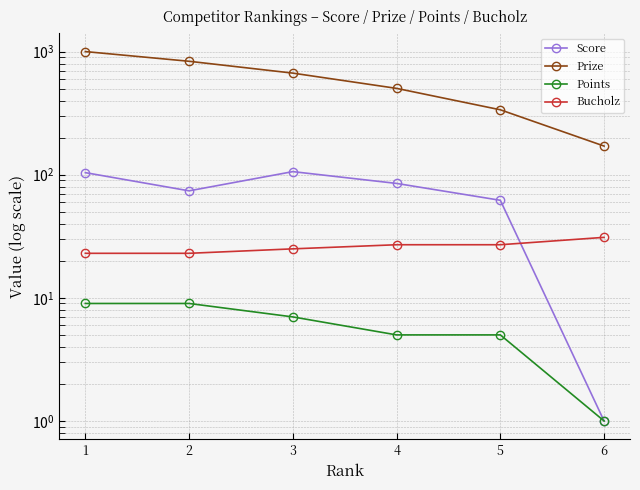

What is the spread (max minus min) of values at 1?

992